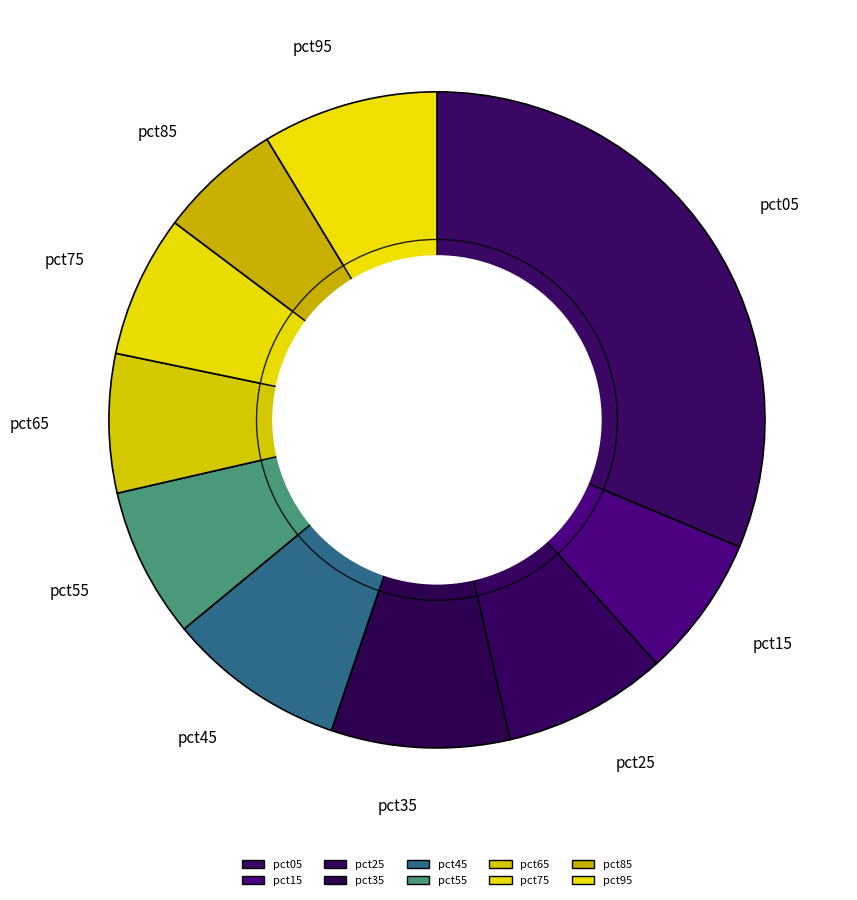

What percentage do pct45 and pct25 together represent?

16.9%